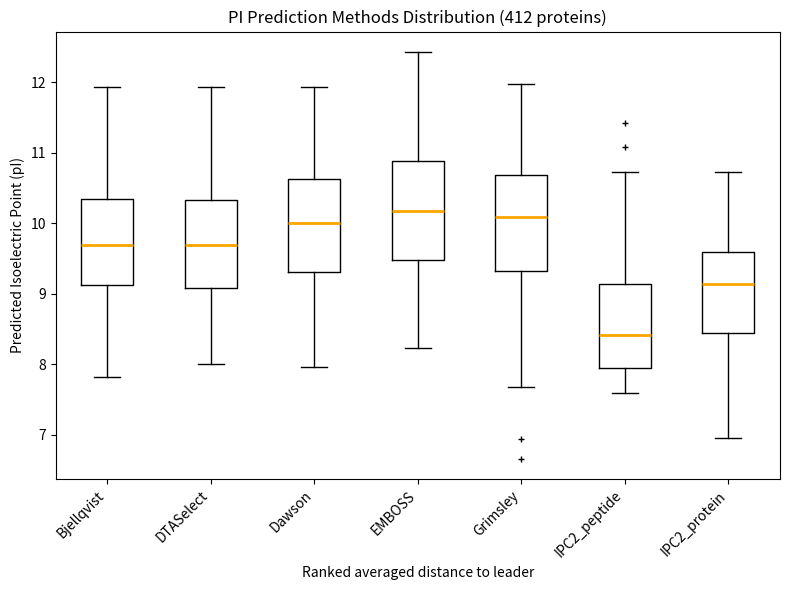

Reading left to right, transcribe this box plot: for each box, give where its median line is, the range the box spans, and where its two whiskers end, as read against the y-axis. The values are not printed on the chart, so give them approximately, as read against the axis.

Bjellqvist: median 9.7, box 9.1 to 10.3, whiskers 7.8 to 11.9
DTASelect: median 9.7, box 9.1 to 10.3, whiskers 8.0 to 11.9
Dawson: median 10.0, box 9.3 to 10.6, whiskers 8.0 to 11.9
EMBOSS: median 10.2, box 9.5 to 10.9, whiskers 8.2 to 12.4
Grimsley: median 10.1, box 9.3 to 10.7, whiskers 7.7 to 12.0
IPC2_peptide: median 8.4, box 7.9 to 9.1, whiskers 7.6 to 10.7
IPC2_protein: median 9.1, box 8.4 to 9.6, whiskers 7.0 to 10.7